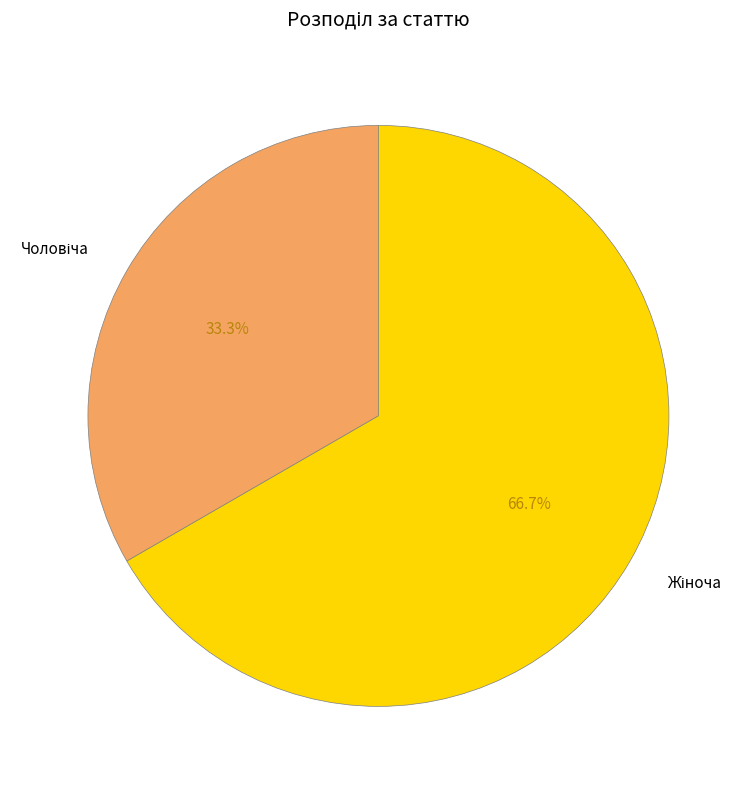

Does any single category account for the majority?

Yes